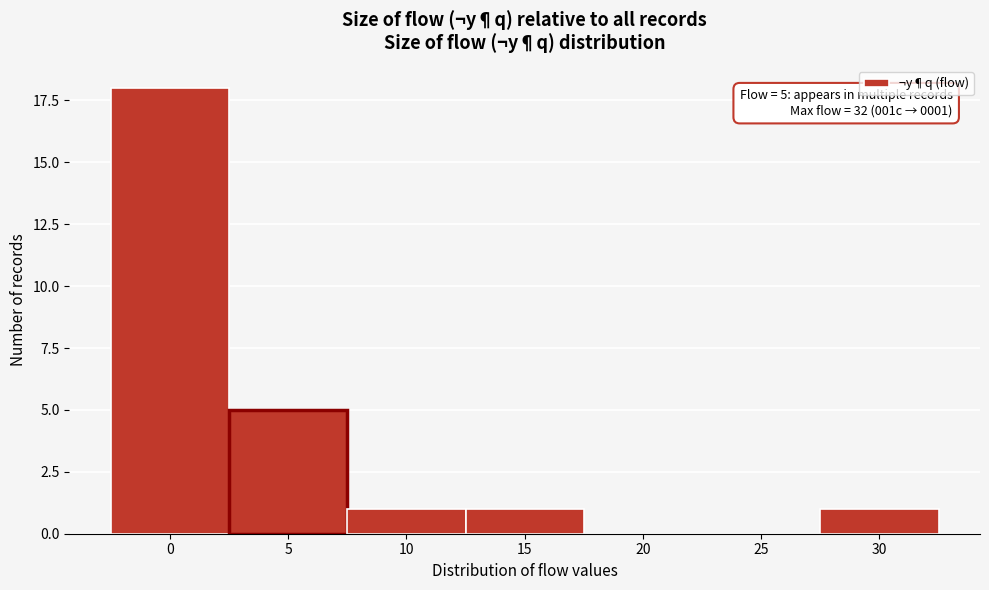

Reading right to left, list all the values displayed in this chart.

30=1	25=0	20=0	15=1	10=1	5=5	0=18